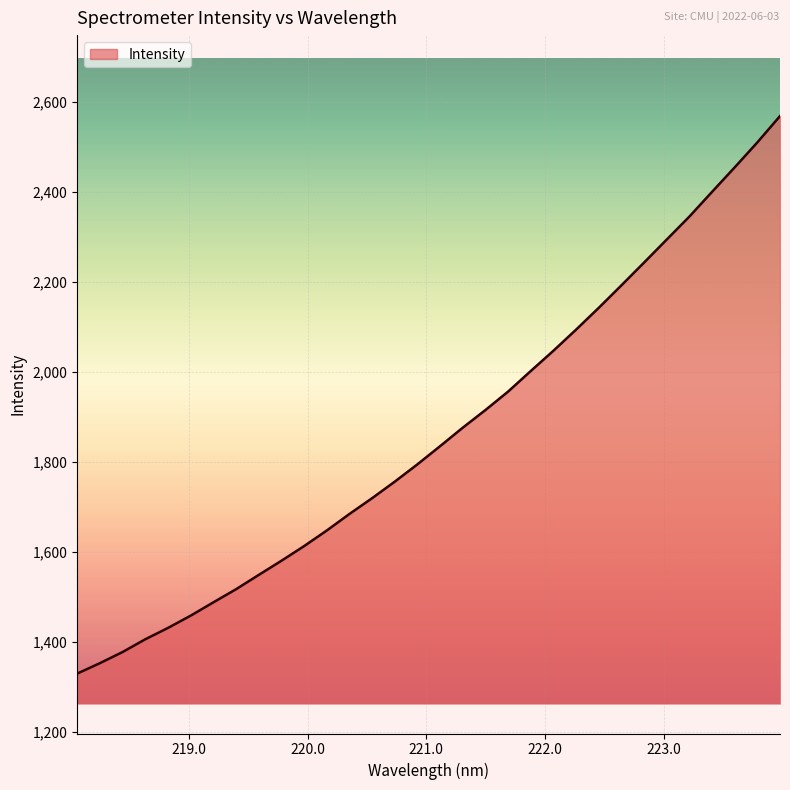

What is the greatest value displayed?

2568.5